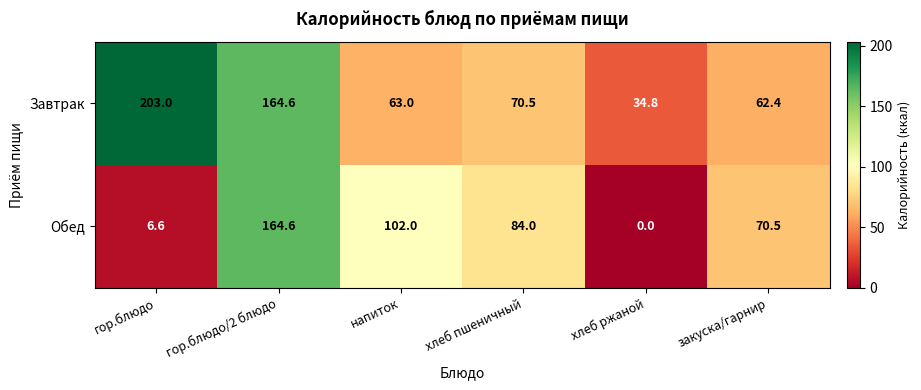

The value of Завтрак at гор.блюдо is 348.6. True or false?

False